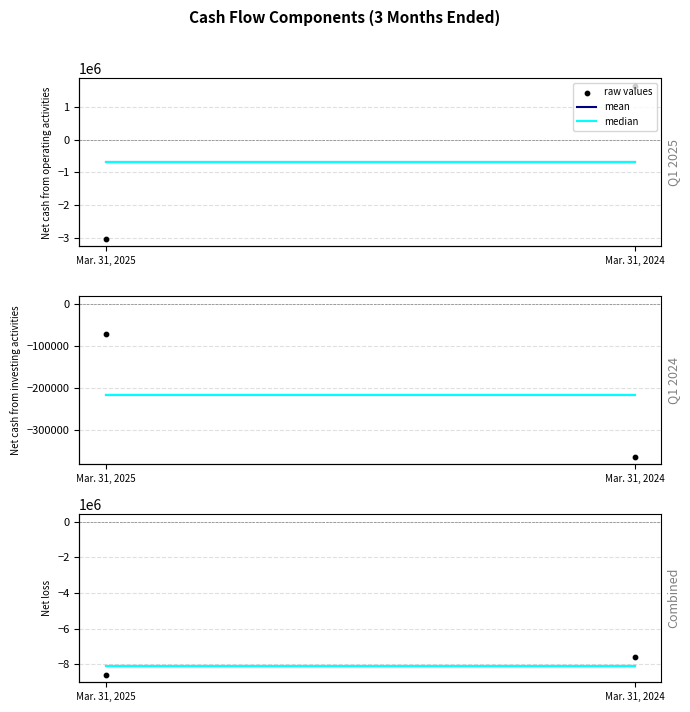

Which series has the widest spread of Y values?

raw values